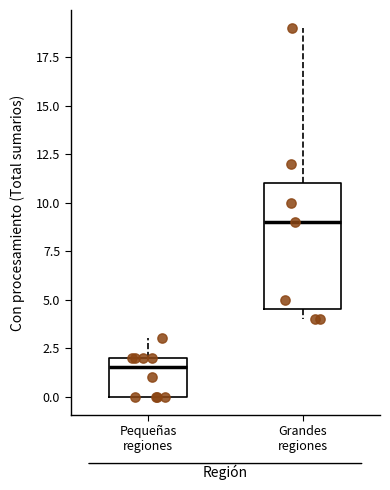

Which box's median line is the lowest?

Pequeñas regiones